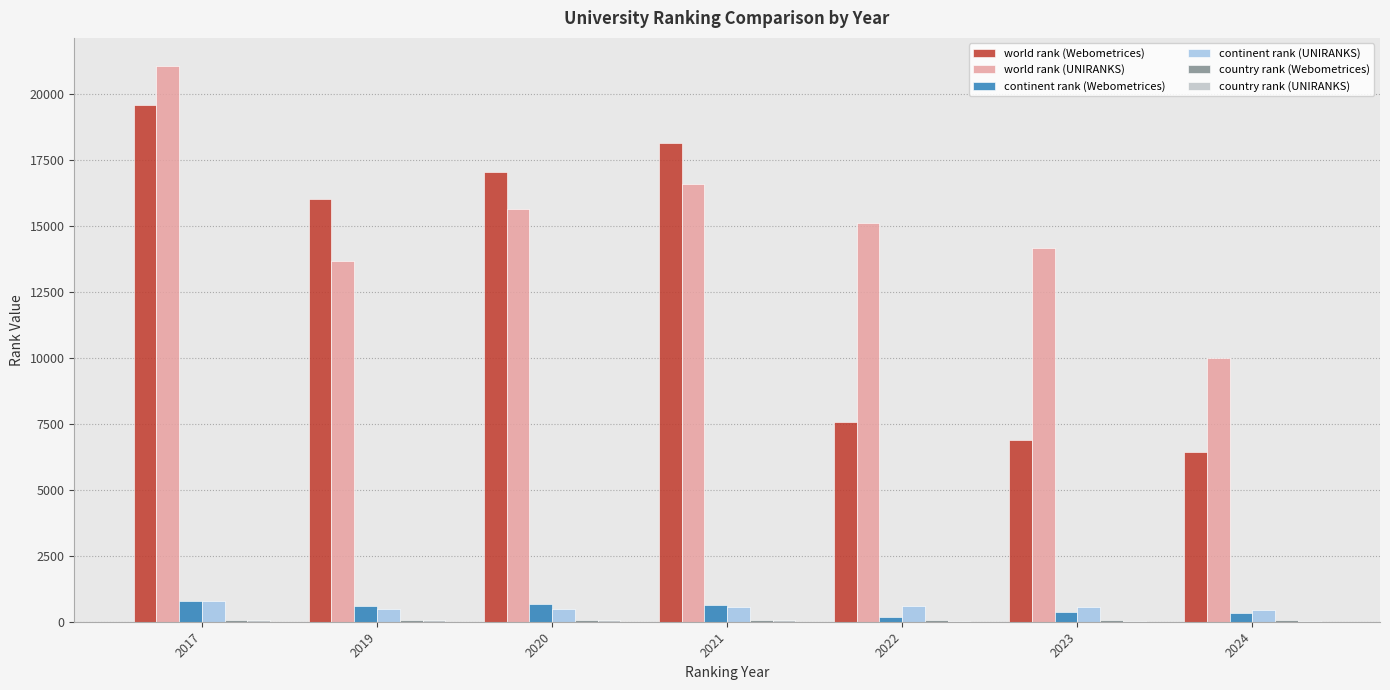

At which category is the sum across all series the highest?

2017